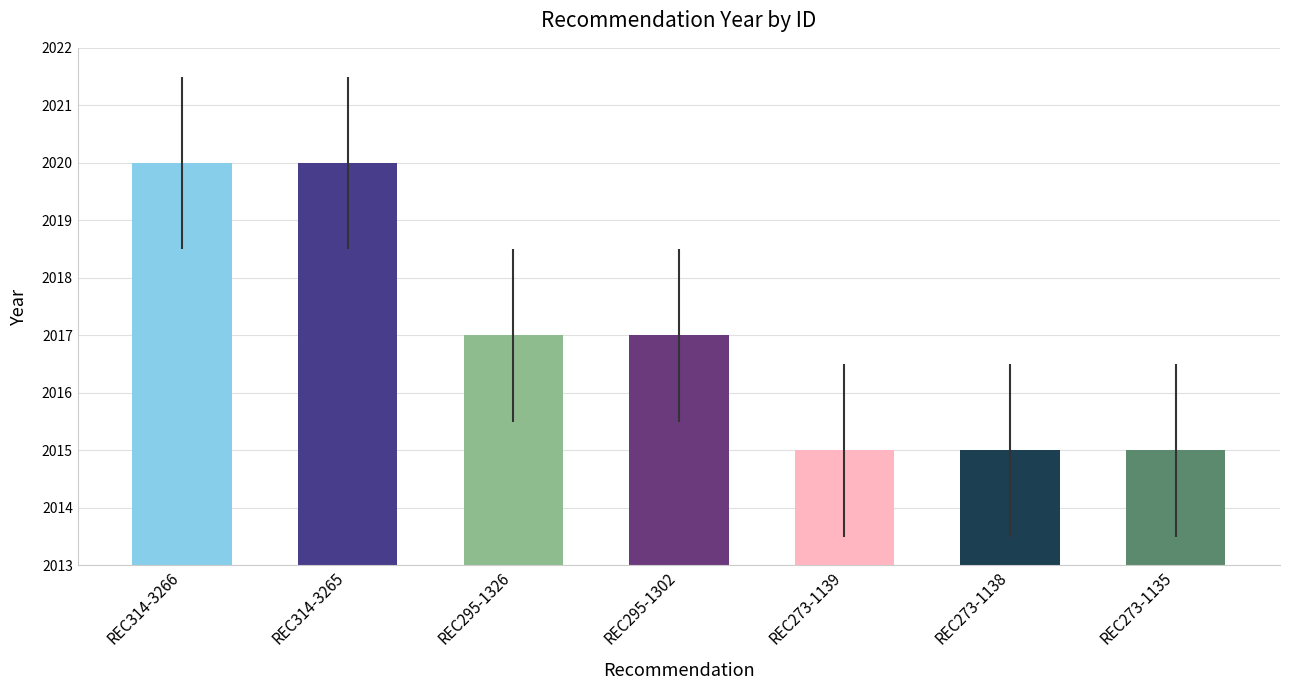

How many bars are there in total?

7